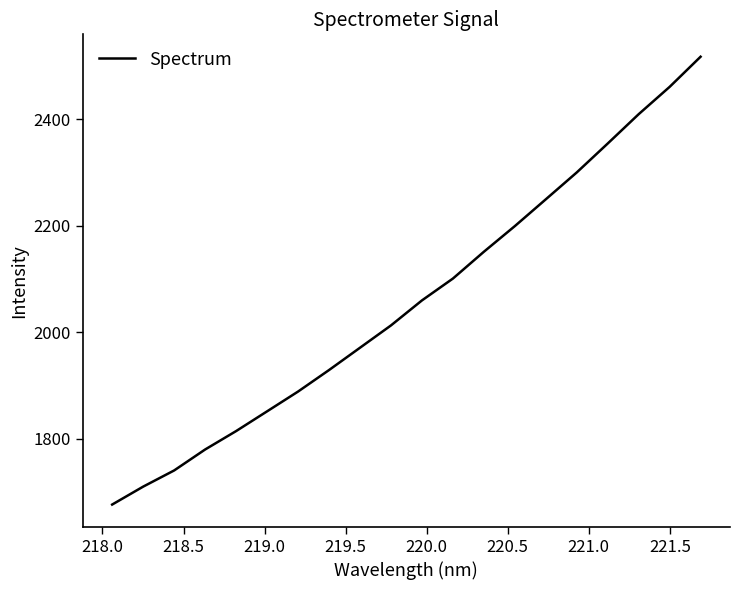

What is the greatest value displayed?

2517.4